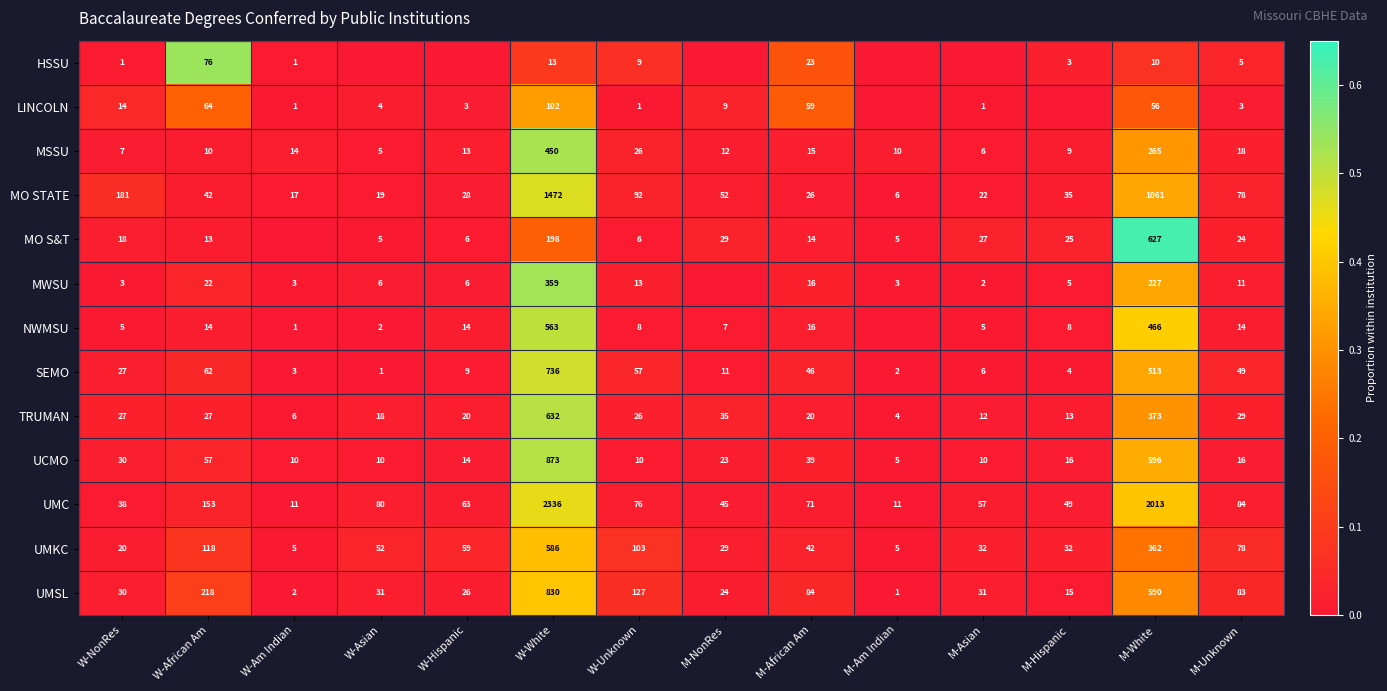

What is the spread (max minus min) of values at W-White?

2323